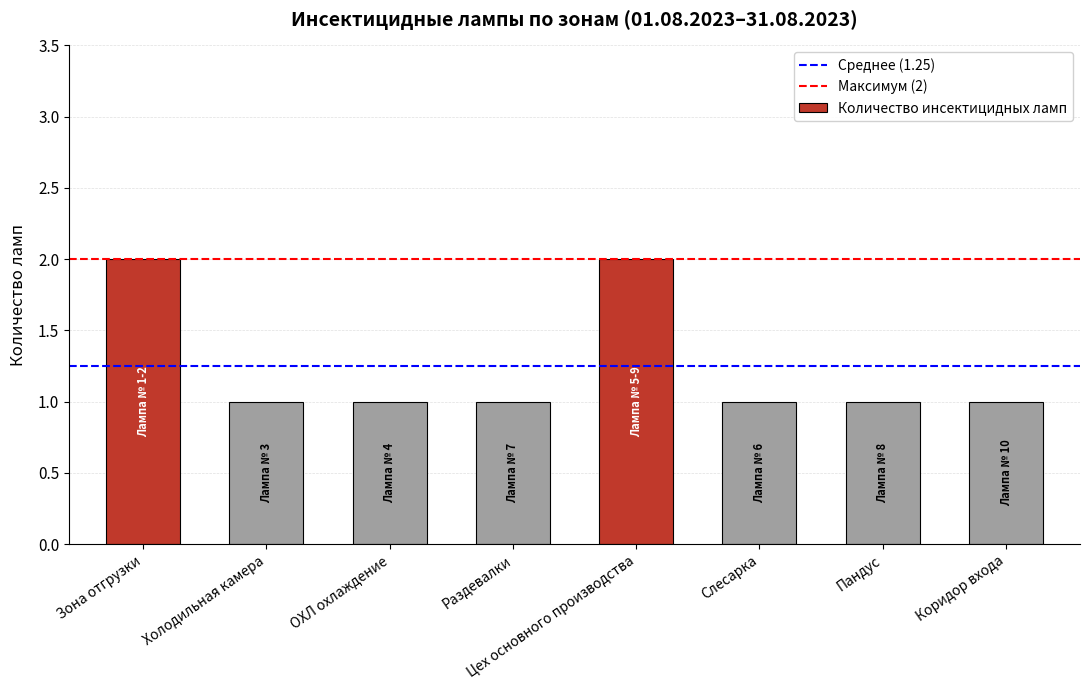

The chart shows a value of 2 at Зона отгрузки. True or false?

True